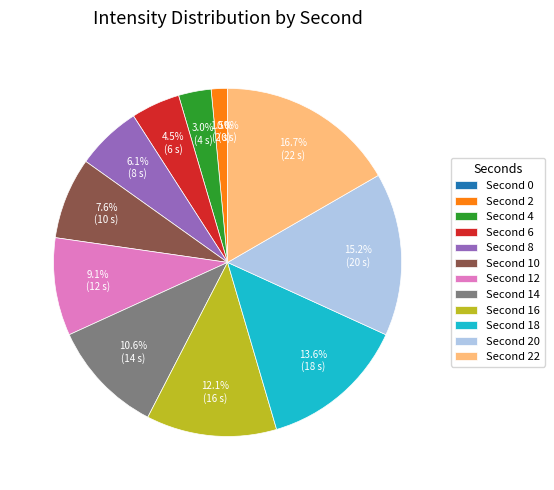

Is it true that 16 is 12% of the pie?

True